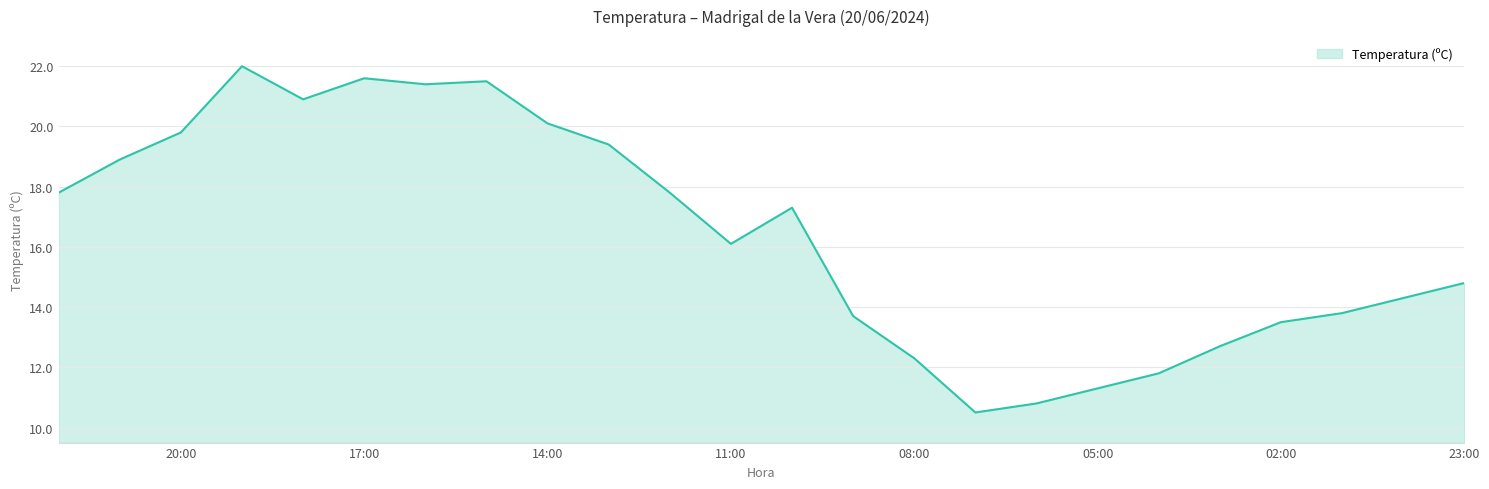

What is the maximum value shown in the chart?

22.0